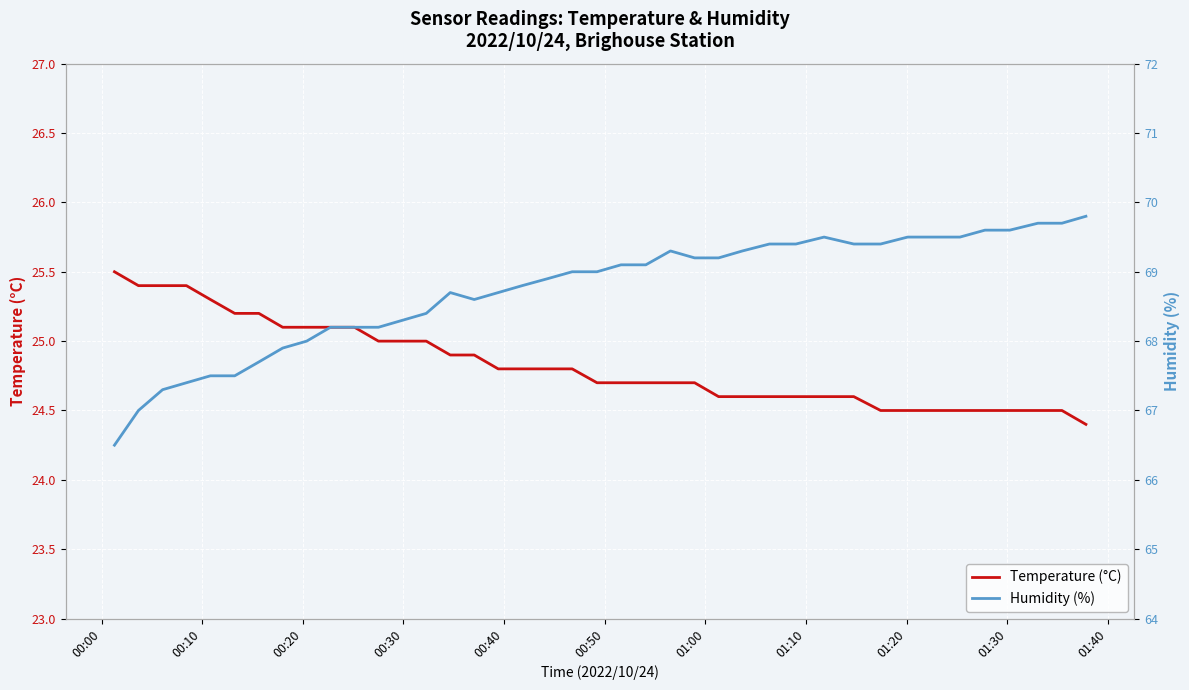

Which series has the largest total across all categories?

Humidity (%)